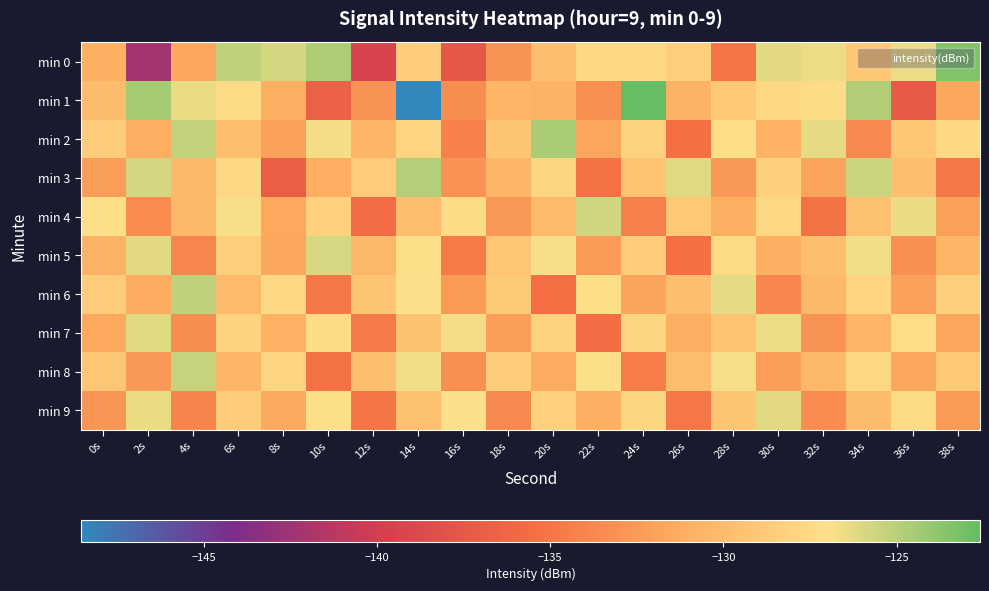

Which label corresponds to the largest value in the chart?

24s